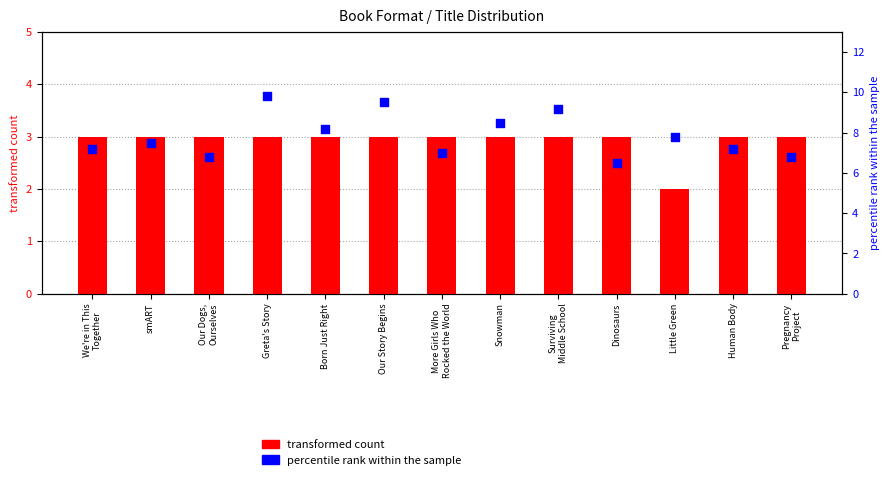

Which series contains the lowest Y value?

transformed count